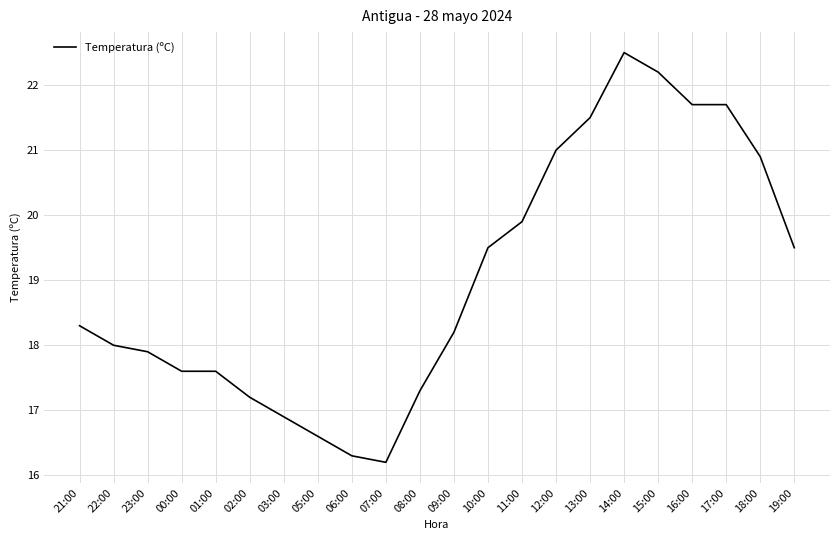

Reading left to right, what are all the values shown in this chart?

18.3	18.0	17.9	17.6	17.6	17.2	16.9	16.6	16.3	16.2	17.3	18.2	19.5	19.9	21.0	21.5	22.5	22.2	21.7	21.7	20.9	19.5